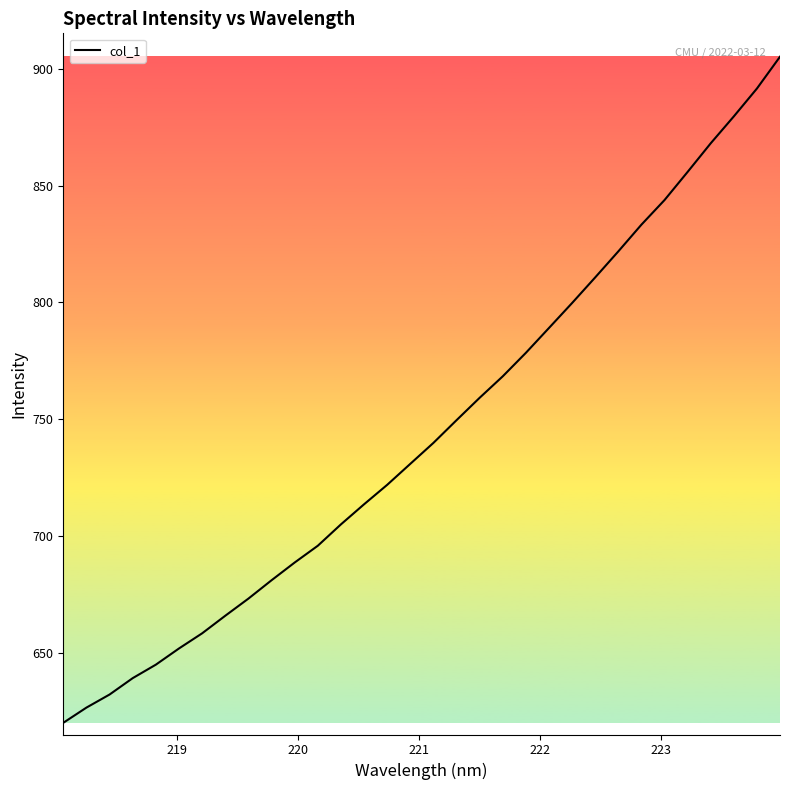

What is the minimum value shown in the chart?

620.2